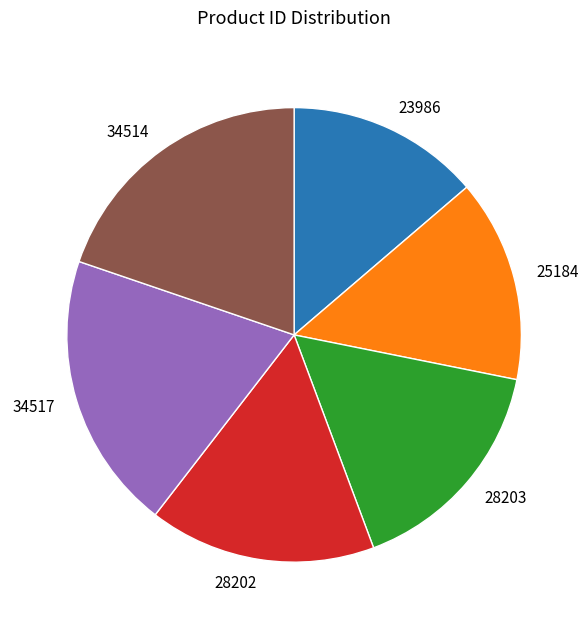

Is it true that 34517 is 12% of the pie?

False